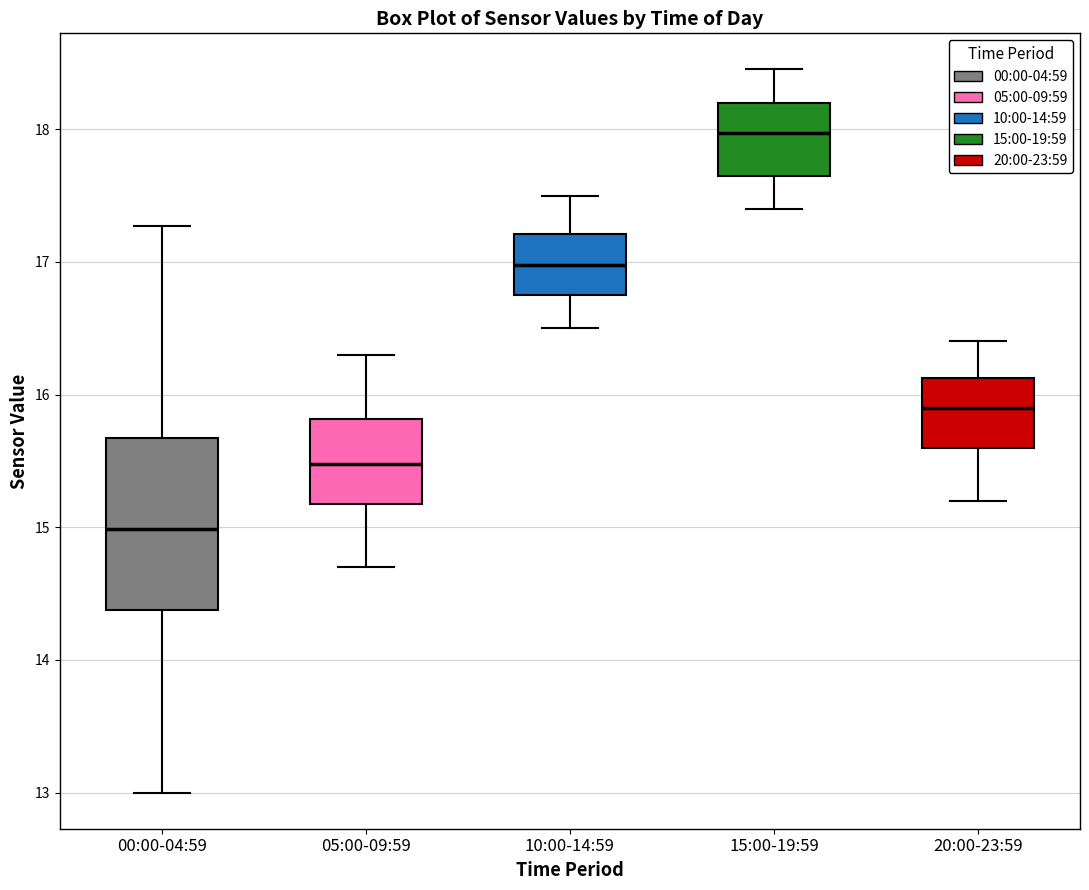

Reading left to right, transcribe this box plot: for each box, give where its median line is, the range the box spans, and where its two whiskers end, as read against the y-axis. The values are not printed on the chart, so give them approximately, as read against the axis.

00:00-04:59: median 15.0, box 14.4 to 15.7, whiskers 13.0 to 17.3
05:00-09:59: median 15.5, box 15.2 to 15.8, whiskers 14.7 to 16.3
10:00-14:59: median 17.0, box 16.8 to 17.2, whiskers 16.5 to 17.5
15:00-19:59: median 18.0, box 17.7 to 18.2, whiskers 17.4 to 18.5
20:00-23:59: median 15.9, box 15.6 to 16.1, whiskers 15.2 to 16.4